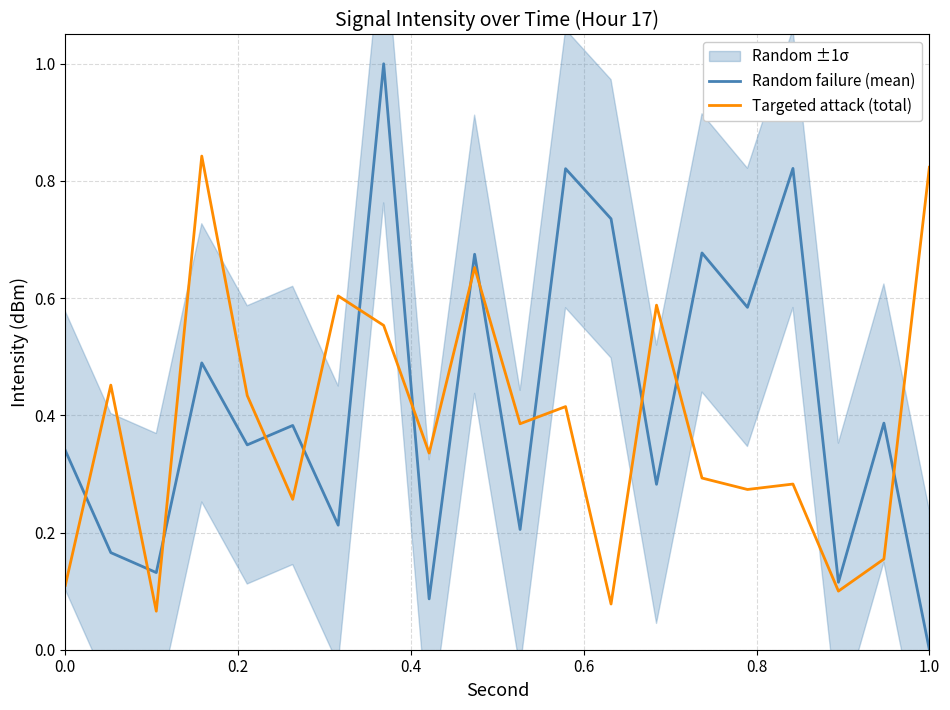

Reading right to left, extract all data points from this chart.

Random failure (mean): 0.0	0.4	0.1	0.8	0.6	0.7	0.3	0.7	0.8	0.2	0.7	0.1	1.0	0.2	0.4	0.3	0.5	0.1	0.2	0.3
Targeted attack (total): 0.8	0.2	0.1	0.3	0.3	0.3	0.6	0.1	0.4	0.4	0.7	0.3	0.6	0.6	0.3	0.4	0.8	0.1	0.5	0.1